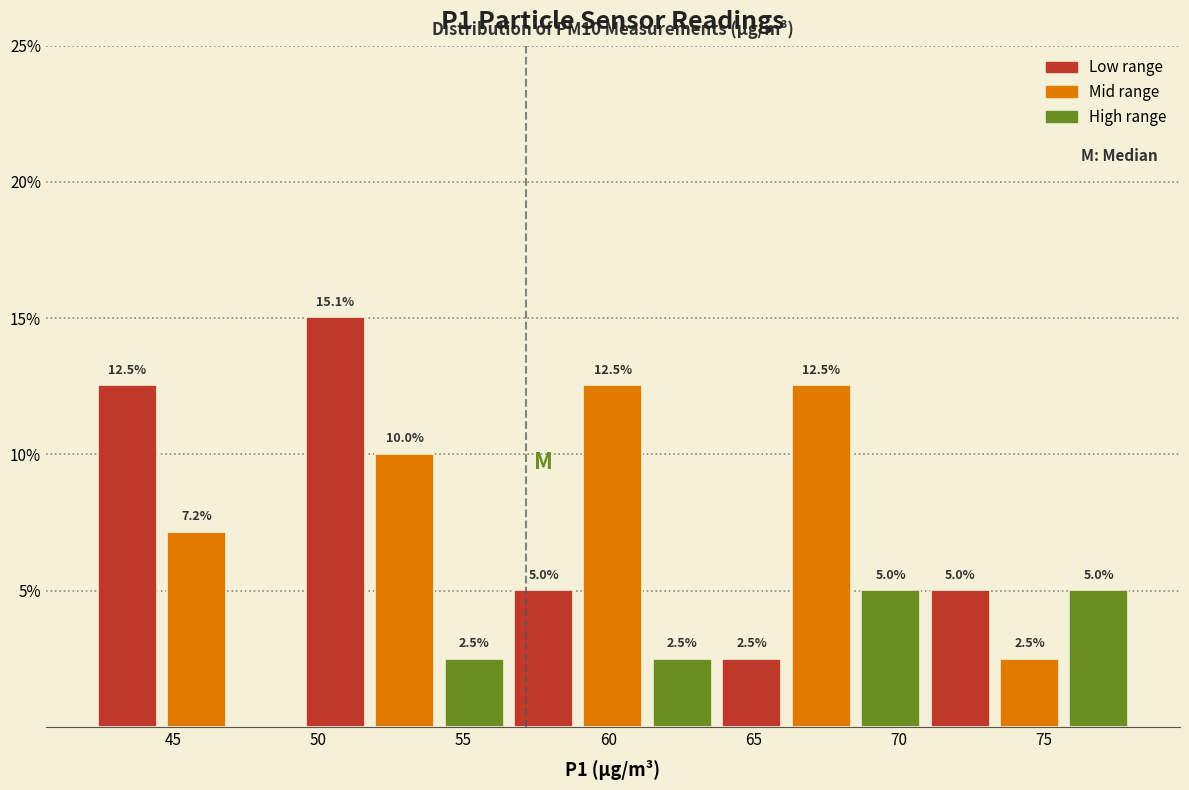

Over which range of the x-axis is the bar tallest?

49.5 to 52.0